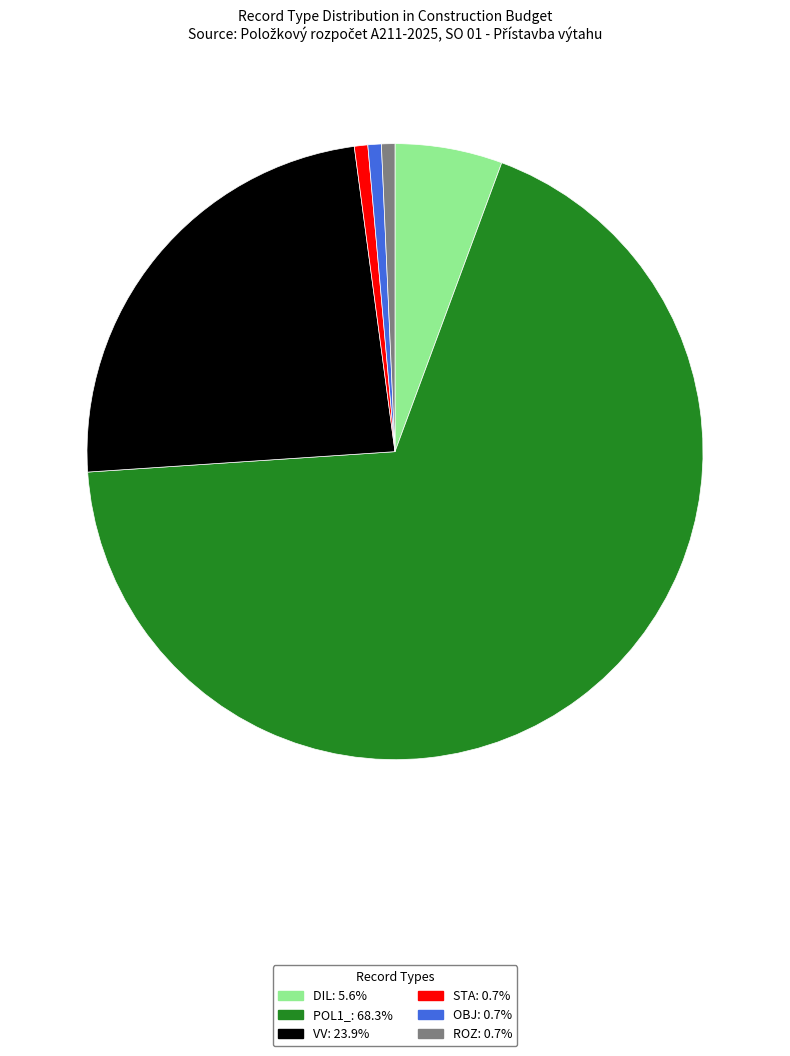

Is it true that DIL is 20% of the pie?

False